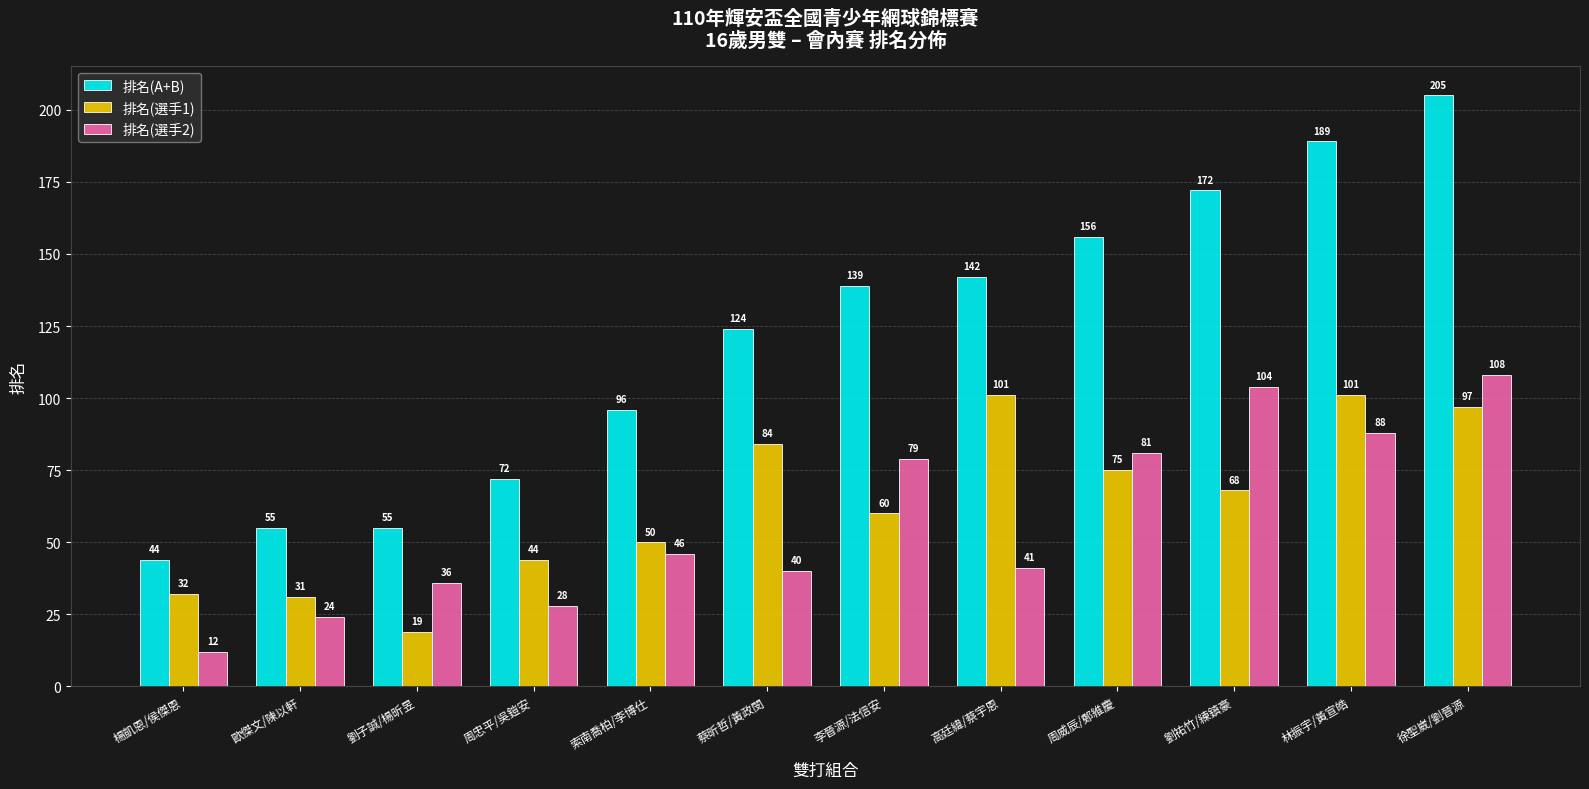

Which category has the highest value across all series?

徐聖崴/劉晉源